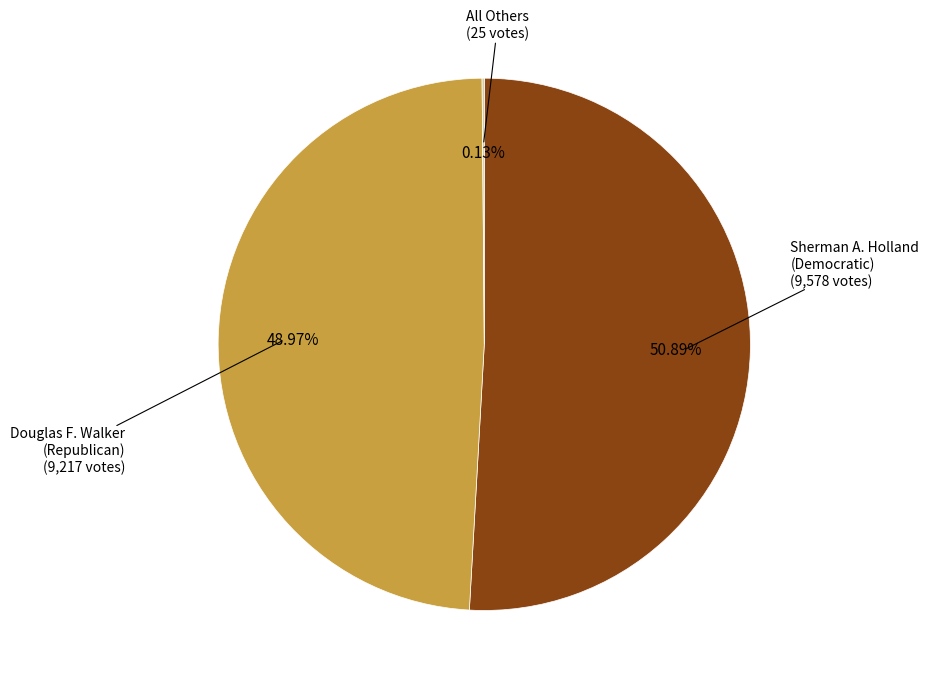

Is there a majority slice in this chart?

Yes